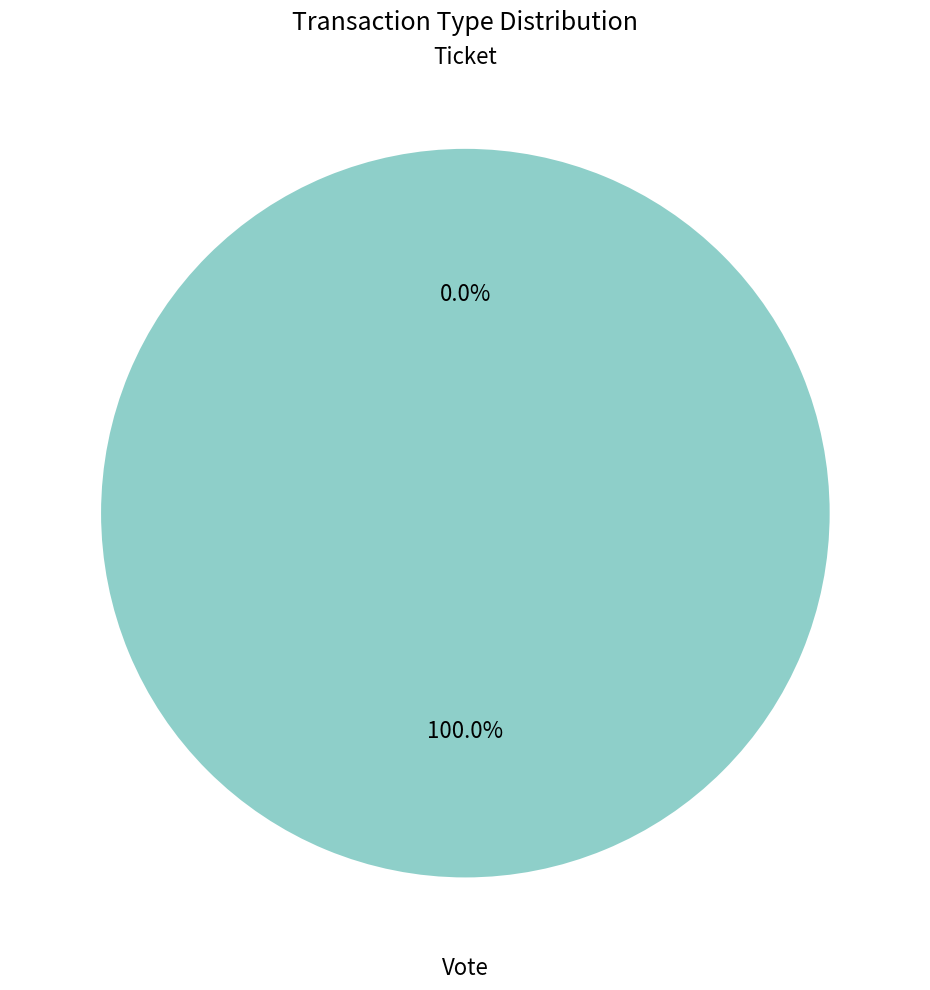

Does any single category account for the majority?

Yes